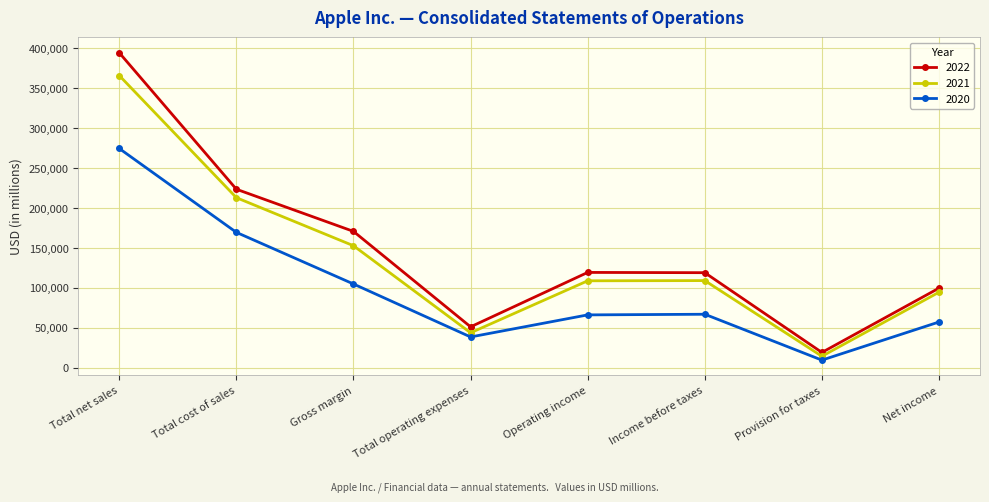

What is the approximate value of 2021 at Provision for taxes?

14527